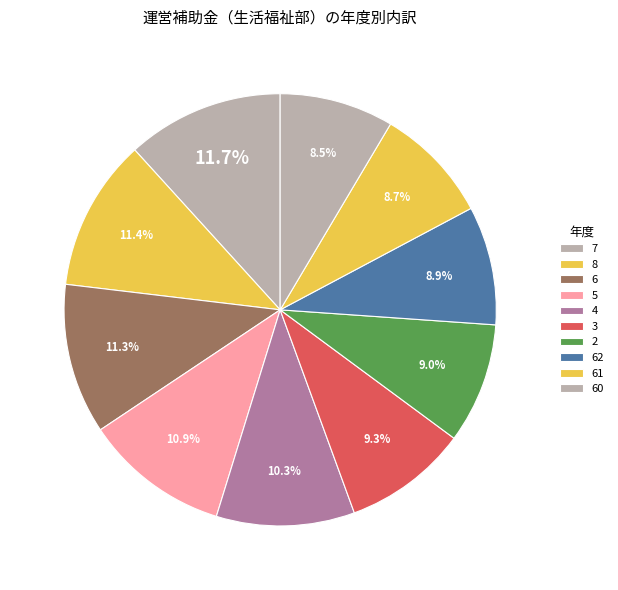

How many slices are in this pie chart?

10